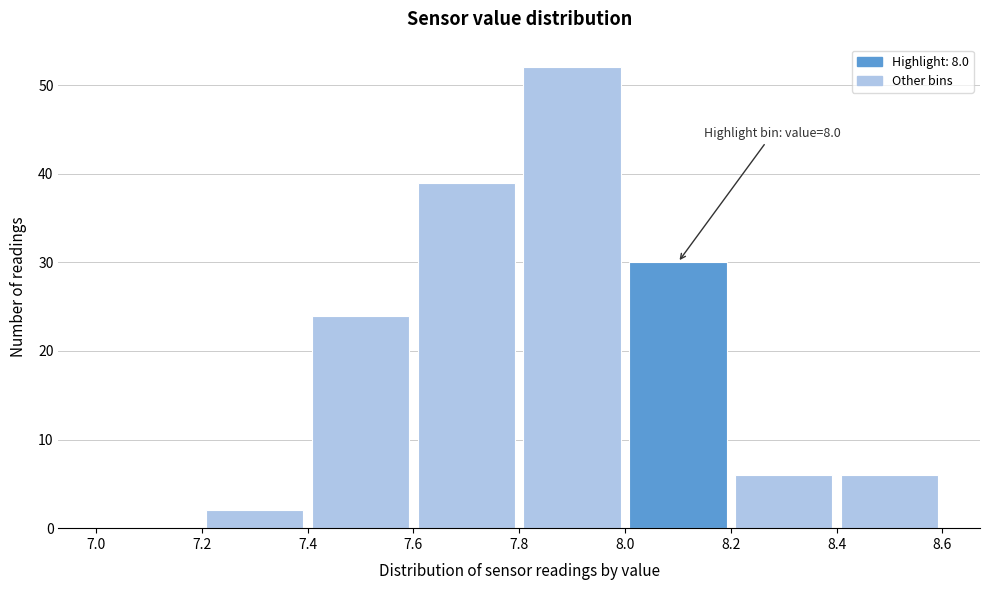

Over which range of the x-axis is the bar tallest?

7.8 to 8.0